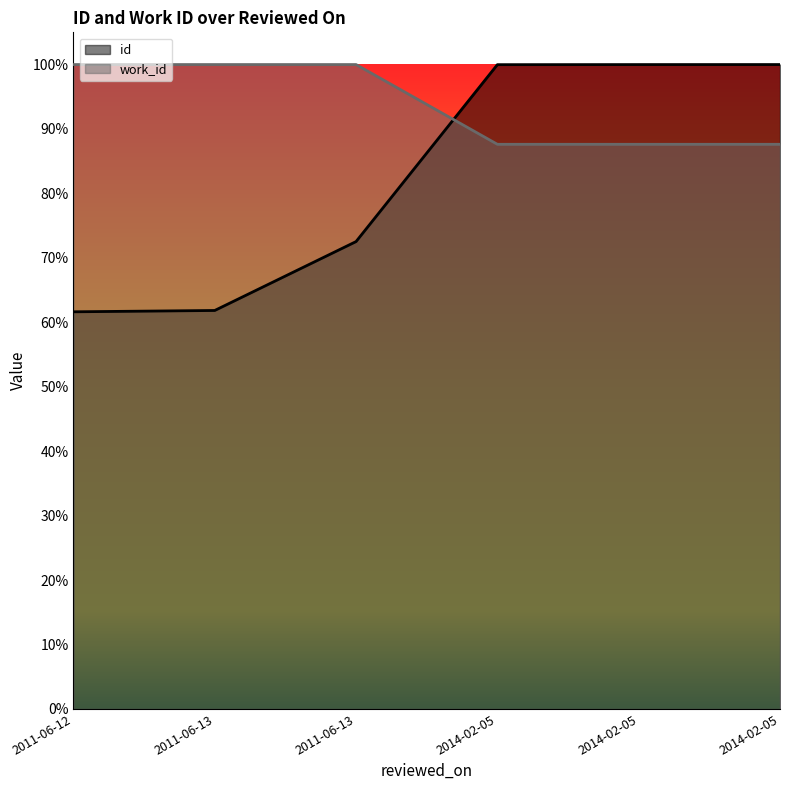

Which series has the largest total across all categories?

work_id